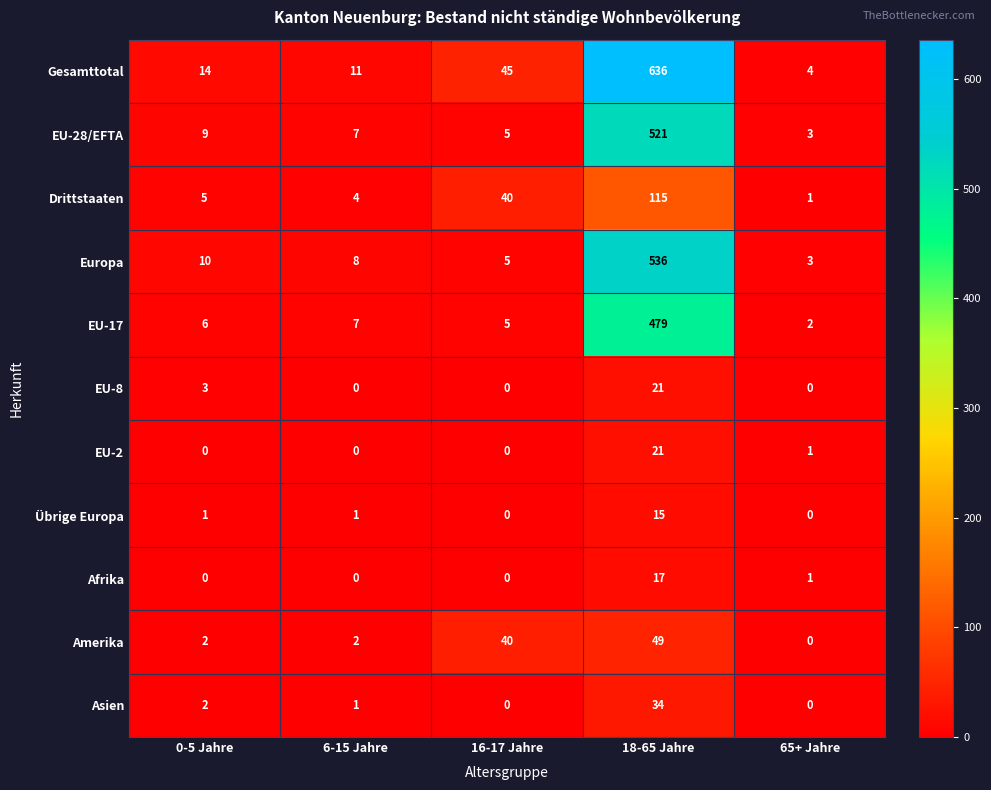

Which category has the lowest value in the Drittstaaten series?

65+ Jahre